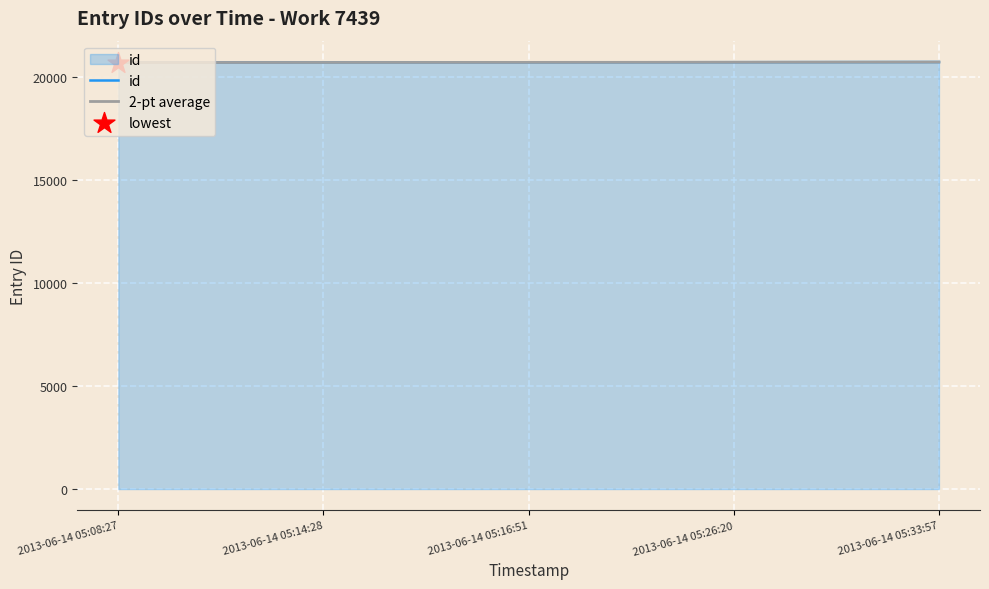

What is the maximum value for 2-pt average?

20699.0